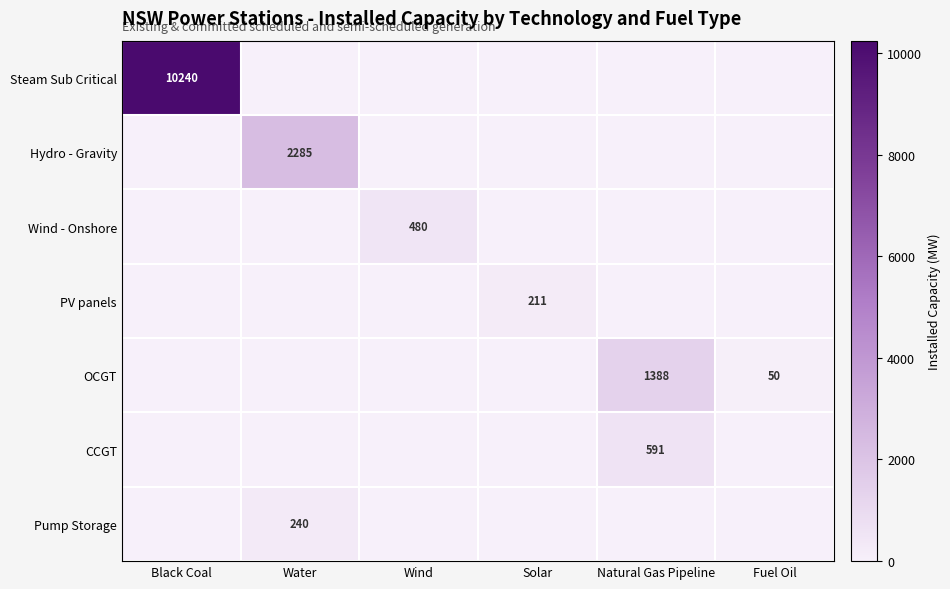

True or false: PV panels has a value of 211 at Solar.

True